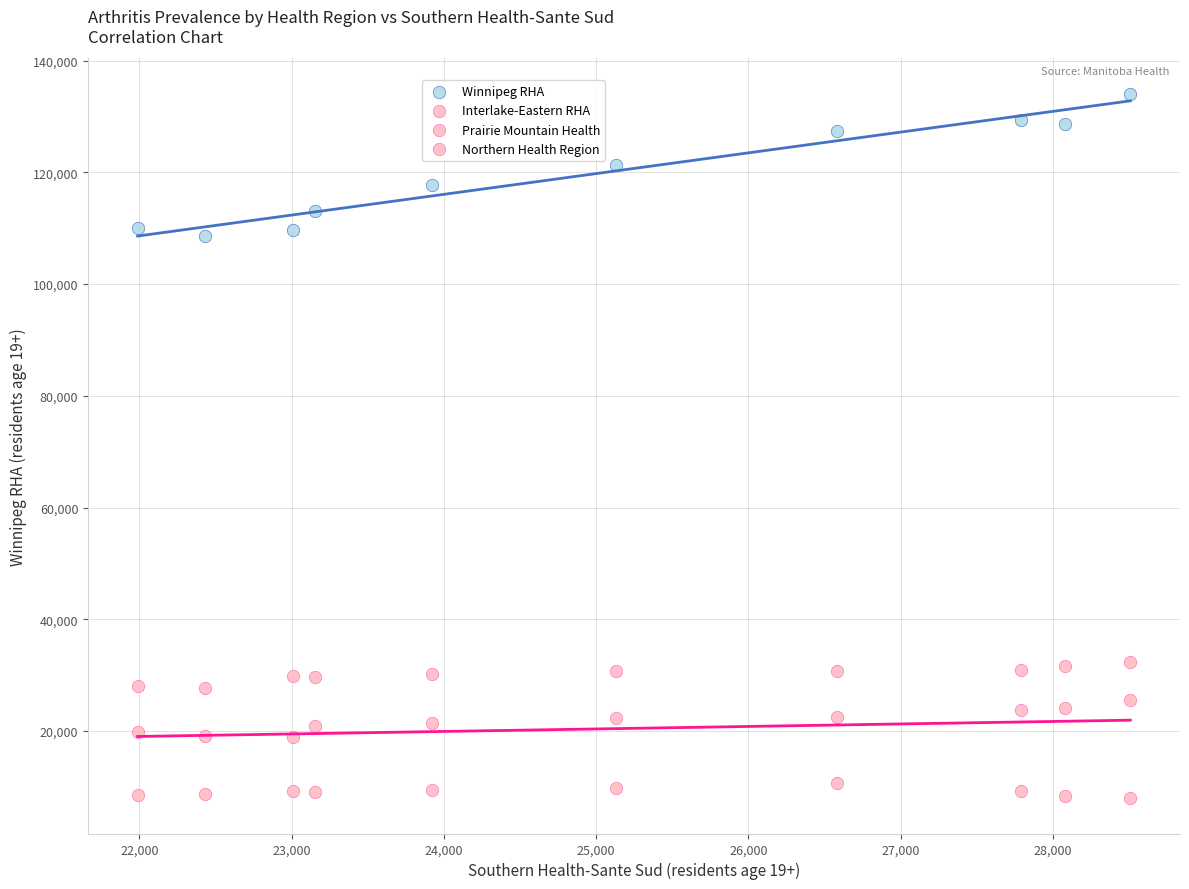

How many data points are displayed?

40